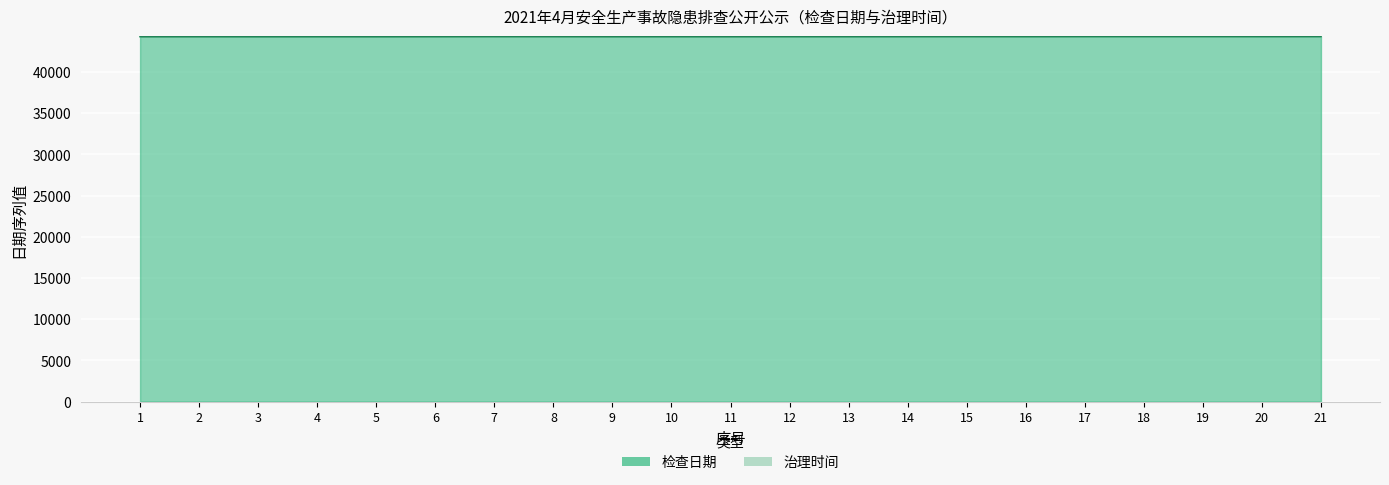

Which series has the largest total across all categories?

治理时间